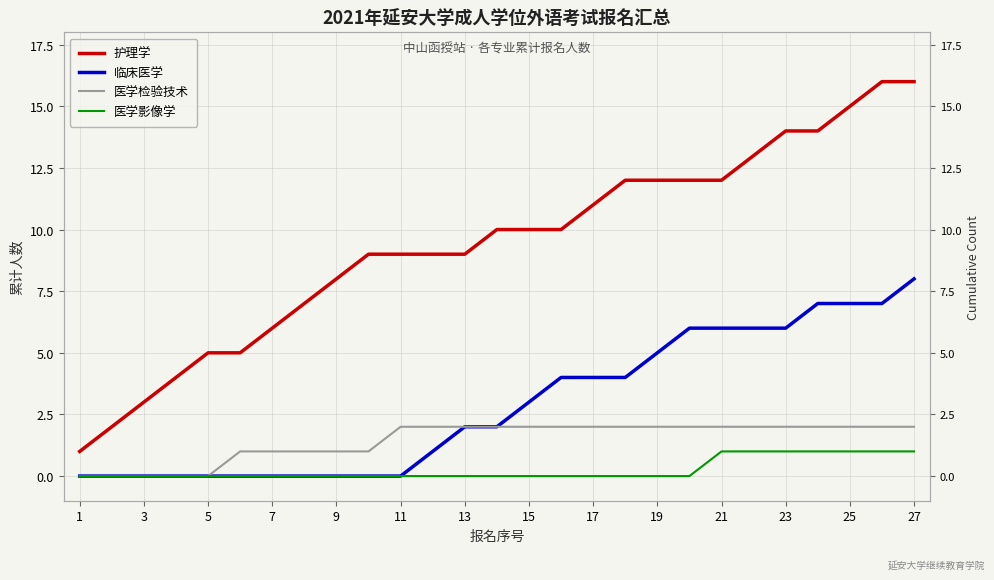

Is the value of 临床医学 at 16 greater than the value of 医学影像学 at 23?

Yes